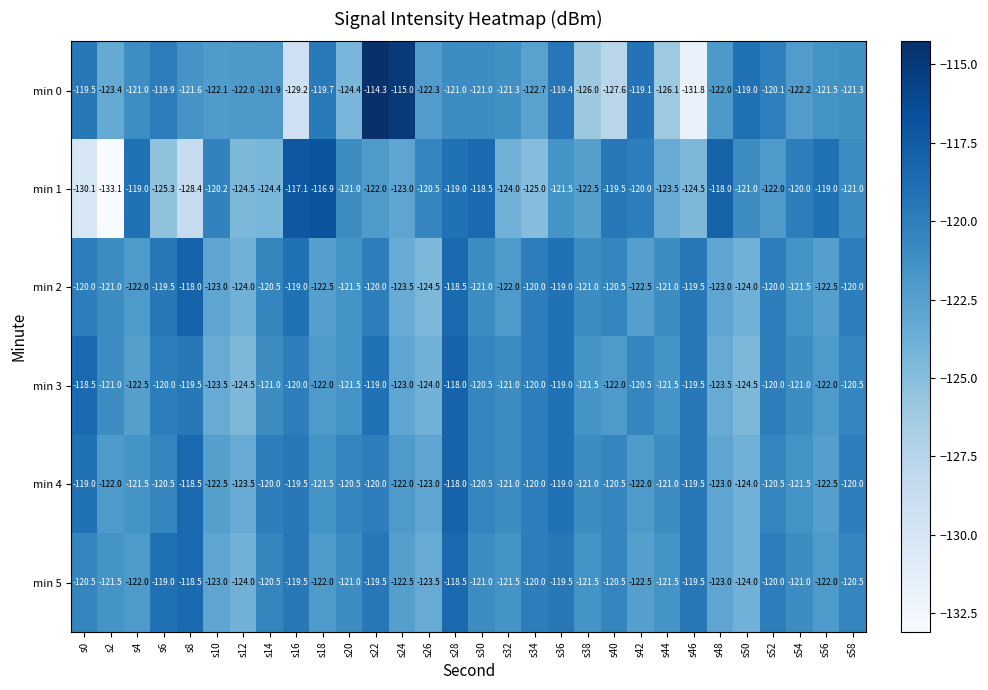

The value of min 2 at s30 is -121.0. True or false?

True